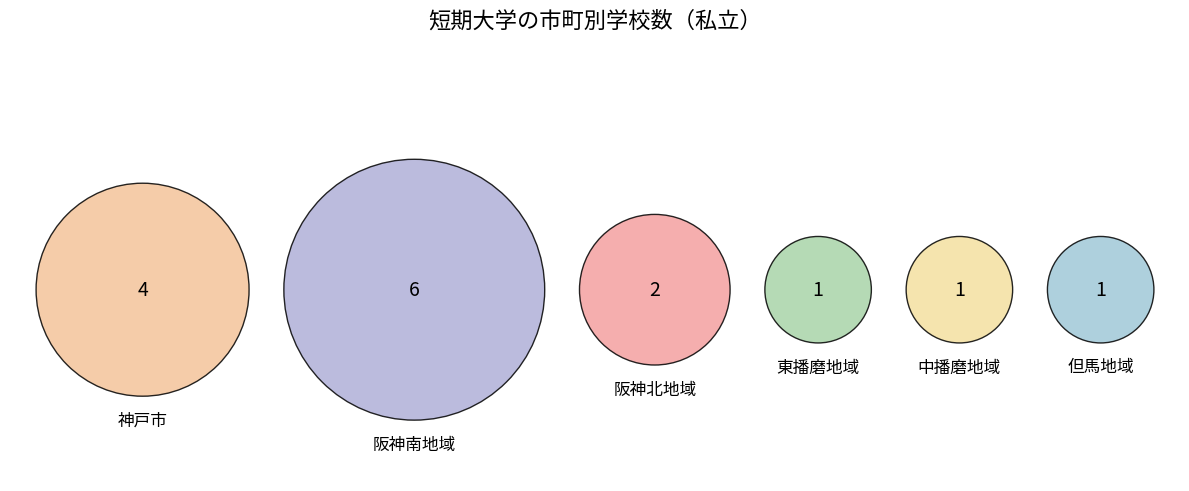

To the nearest percent, what is the difference between the largest and smallest slice percentages?

33%